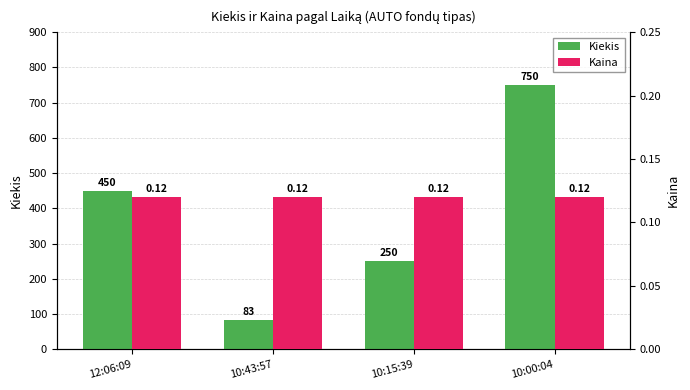

Reading right to left, extract all data points from this chart.

Kiekis: 750.0	250.0	83.0	450.0
Kaina: 0.1	0.1	0.1	0.1